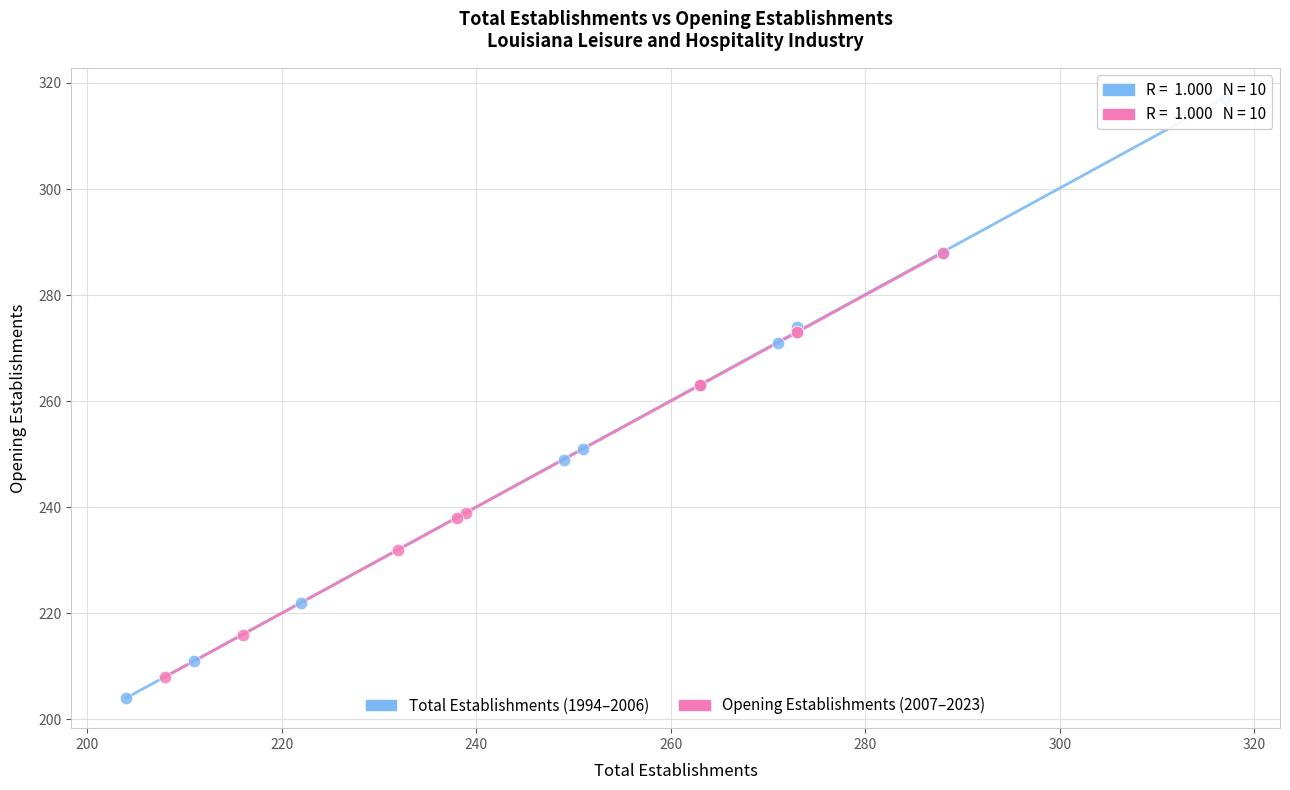

Which series contains the highest Y value?

Total Establishments (1994–2006)